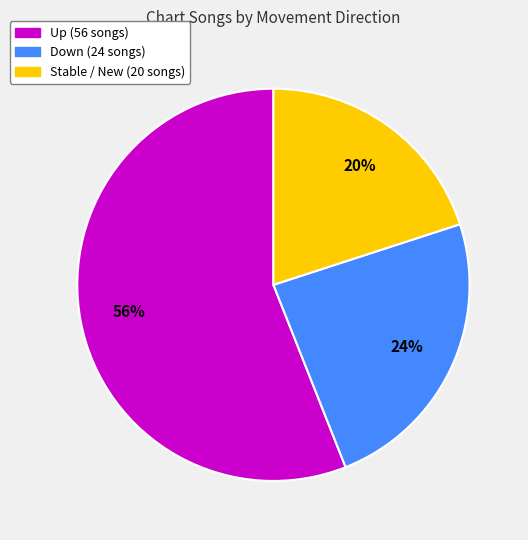

To the nearest percent, what is the average slice percentage?

33%